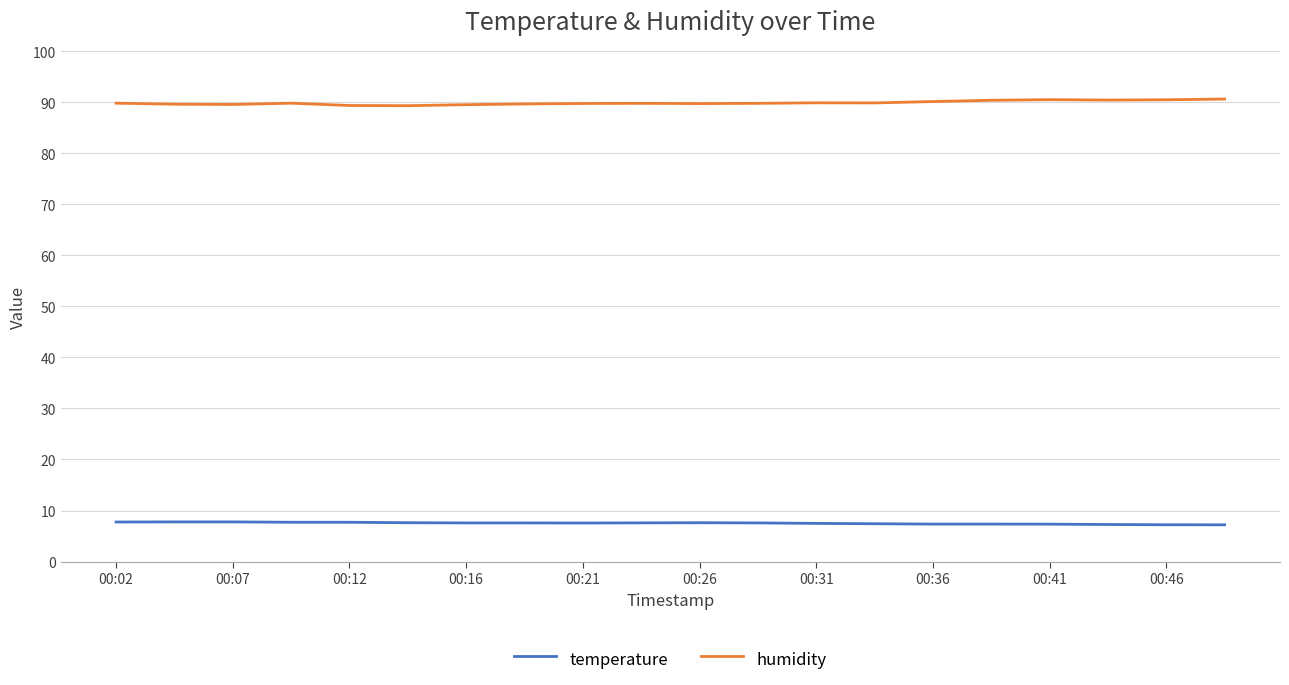

Which series has the largest total across all categories?

humidity